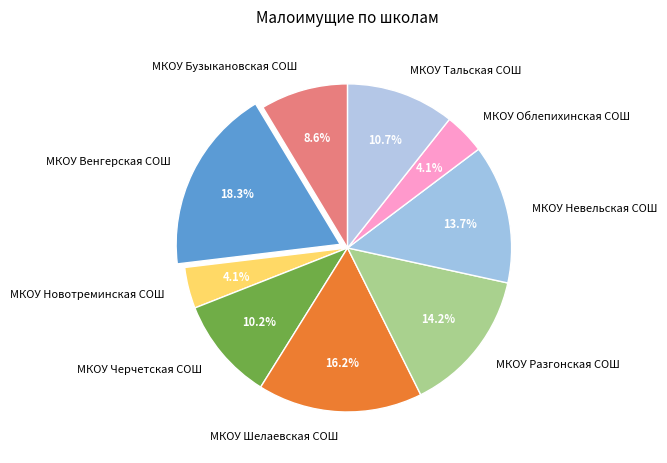

Is it true that МКОУ Облепихинская СОШ is 4% of the pie?

True